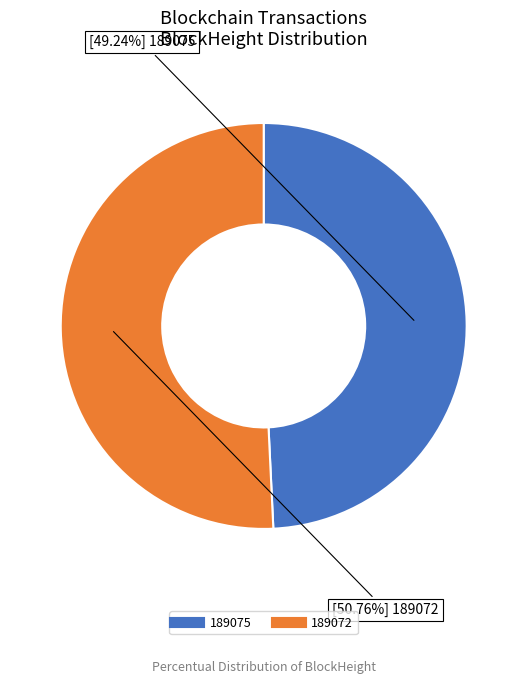

To the nearest percent, what is the difference between the largest and smallest slice percentages?

2%